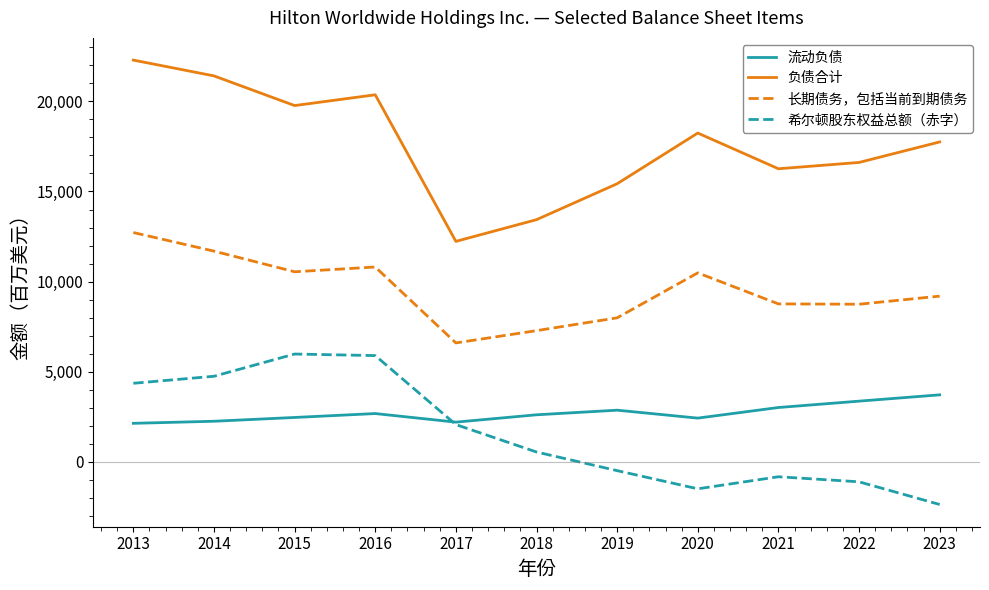

How many values in the 流动负债 series are below 2615?

5